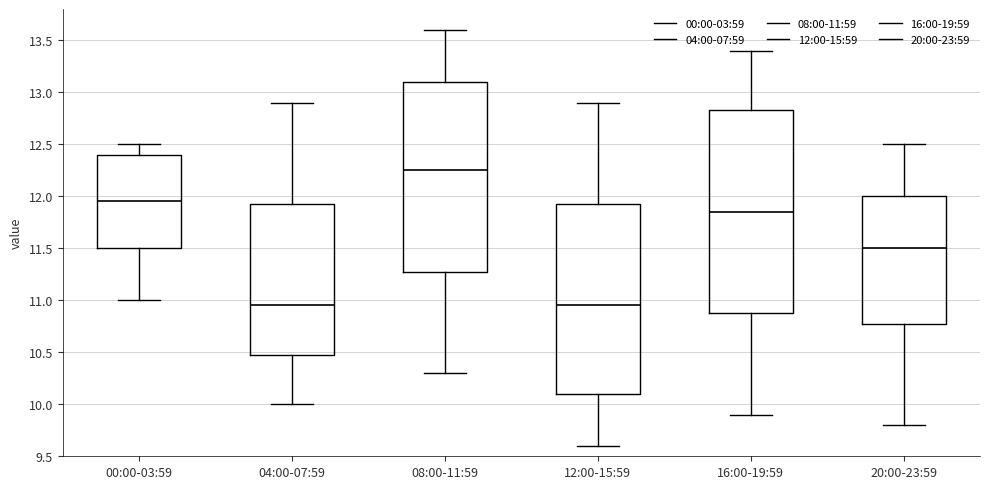

Reading left to right, transcribe this box plot: for each box, give where its median line is, the range the box spans, and where its two whiskers end, as read against the y-axis. The values are not printed on the chart, so give them approximately, as read against the axis.

00:00-03:59: median 11.95, box 11.50 to 12.40, whiskers 11.00 to 12.50
04:00-07:59: median 10.95, box 10.50 to 11.95, whiskers 10.00 to 12.90
08:00-11:59: median 12.25, box 11.30 to 13.10, whiskers 10.30 to 13.60
12:00-15:59: median 10.95, box 10.10 to 11.95, whiskers 9.60 to 12.90
16:00-19:59: median 11.85, box 10.90 to 12.85, whiskers 9.90 to 13.40
20:00-23:59: median 11.50, box 10.80 to 12.00, whiskers 9.80 to 12.50